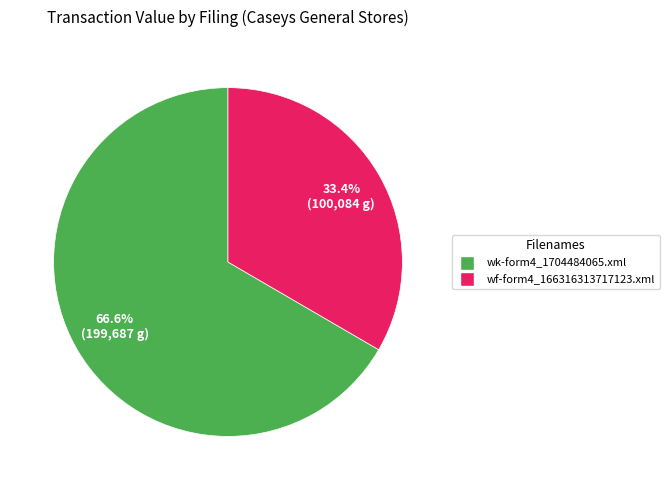

What portion of the pie excludes wf-form4_166316313717123.xml?

66.6%